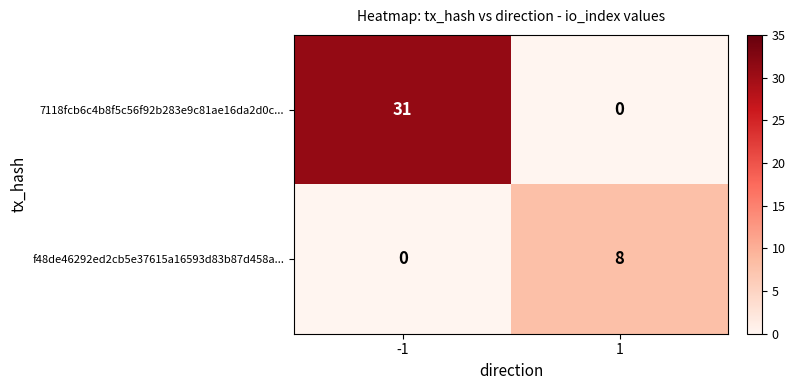

What is the difference between the highest and lowest values at 1?

8